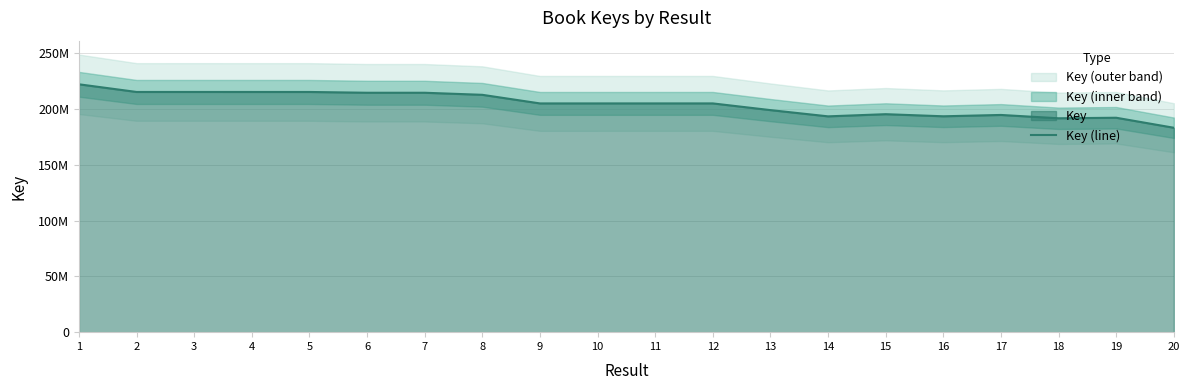

Reading right to left, list all the values displayed in this chart.

183118463	192098333	191613607	194596821	193400806	195283666	193340386	198933727	204933142	204930622	204927776	204928804	212634253	214484057	214484304	215185342	215186173	215191524	215187733	222059968